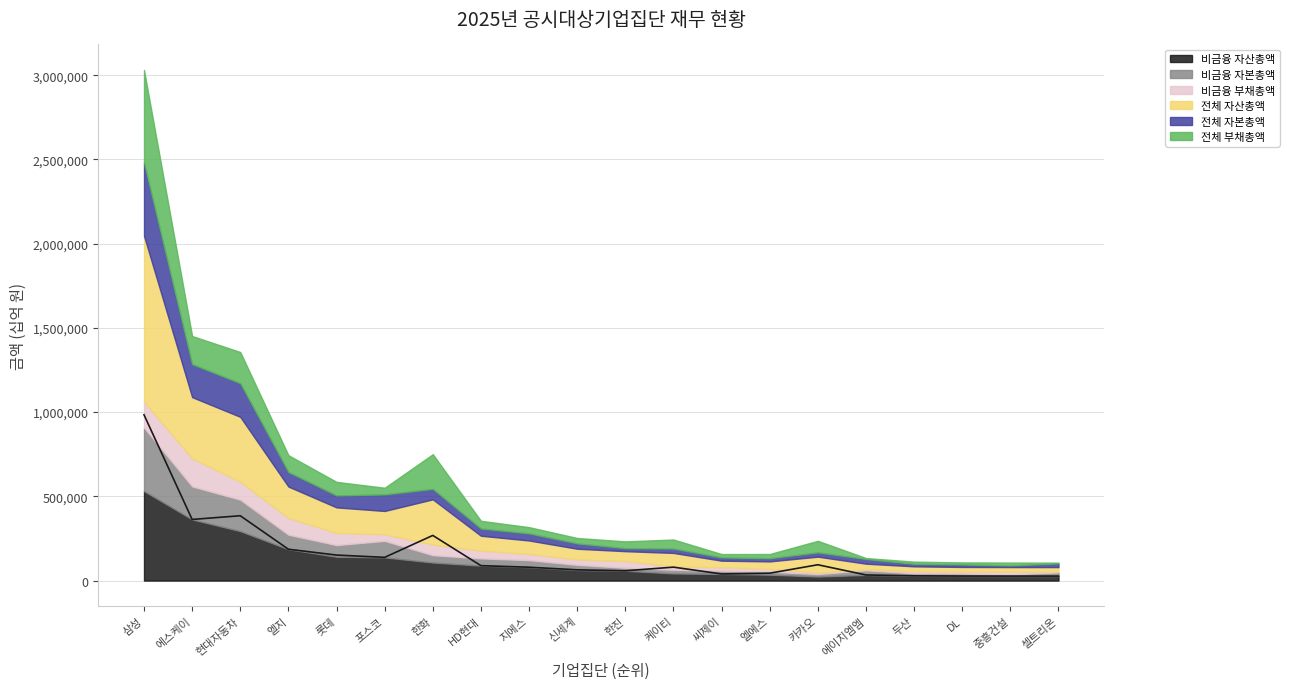

What position from the left is 엘에스?

14